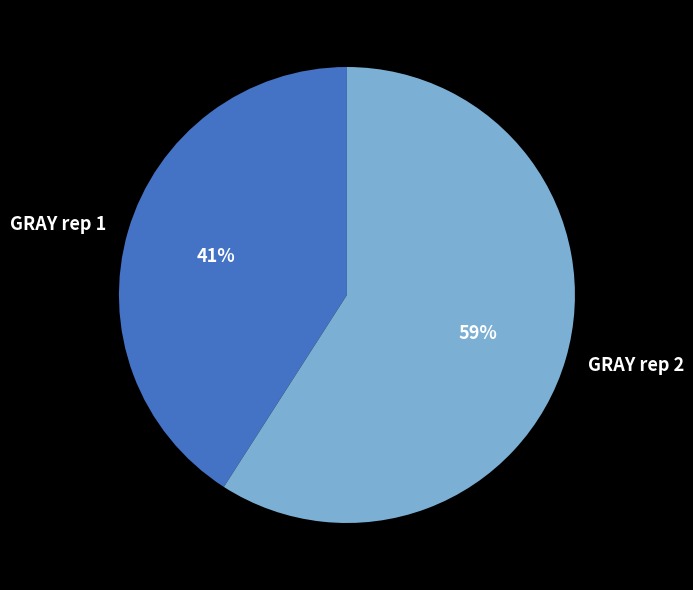

What is the largest slice in the pie chart?

GRAY rep 2